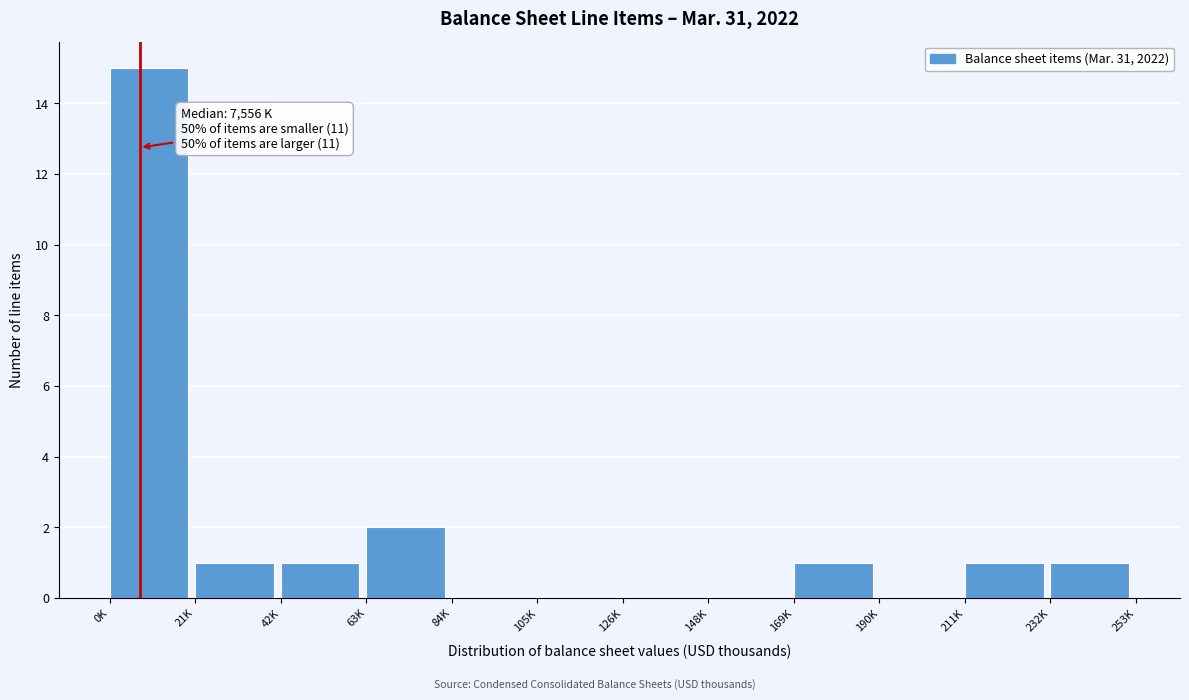

Reading right to left, list all the values displayed in this chart.

232K=1	211K=1	190K=0	169K=1	148K=0	126K=0	105K=0	84K=0	63K=2	42K=1	21K=1	0K=15